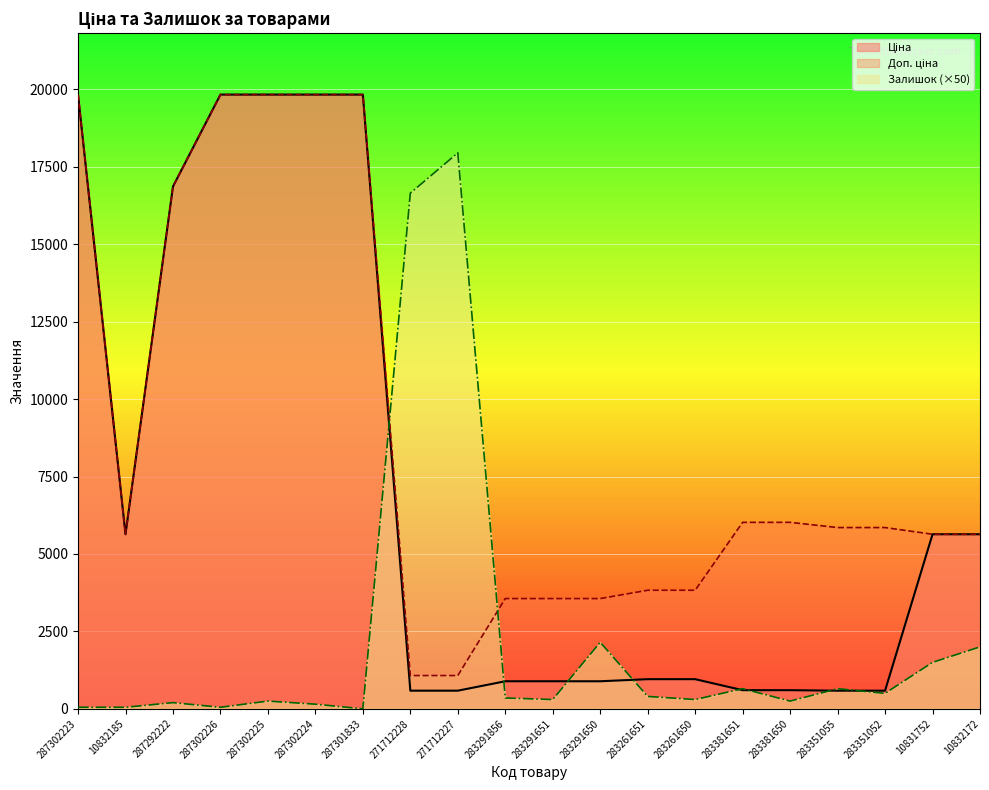

What is the label of the 4th point from the left?

287302226